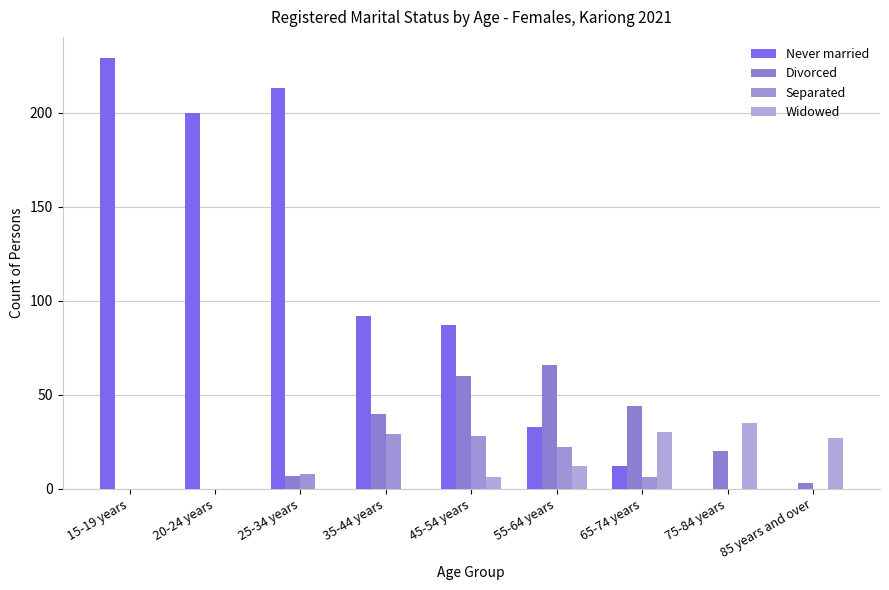

Count the number of data series in this chart.

4